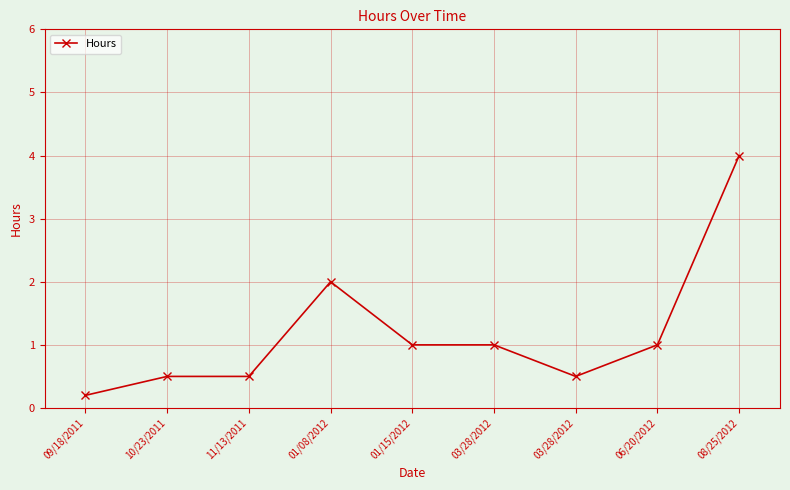

Is this an area chart (filled region under the line)?

No